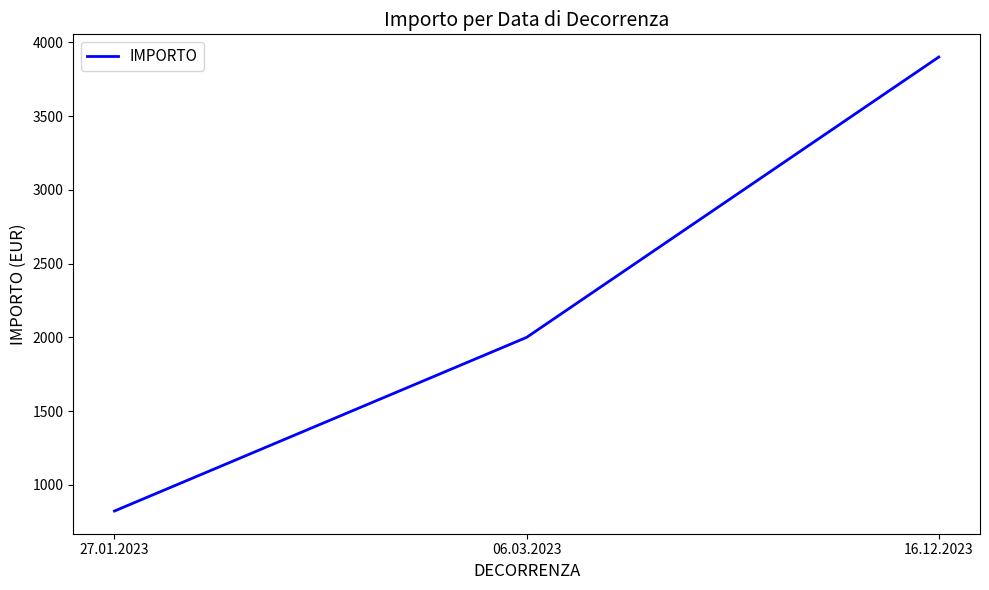

What is the sum of the values at 16.12.2023 and 27.01.2023?

4723